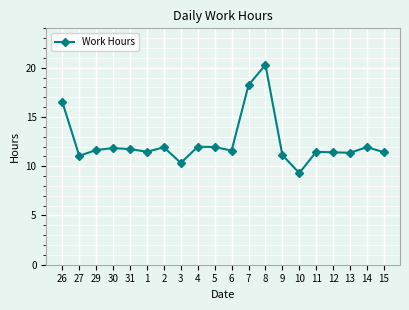

At which category does the data reach its first local valley?

27